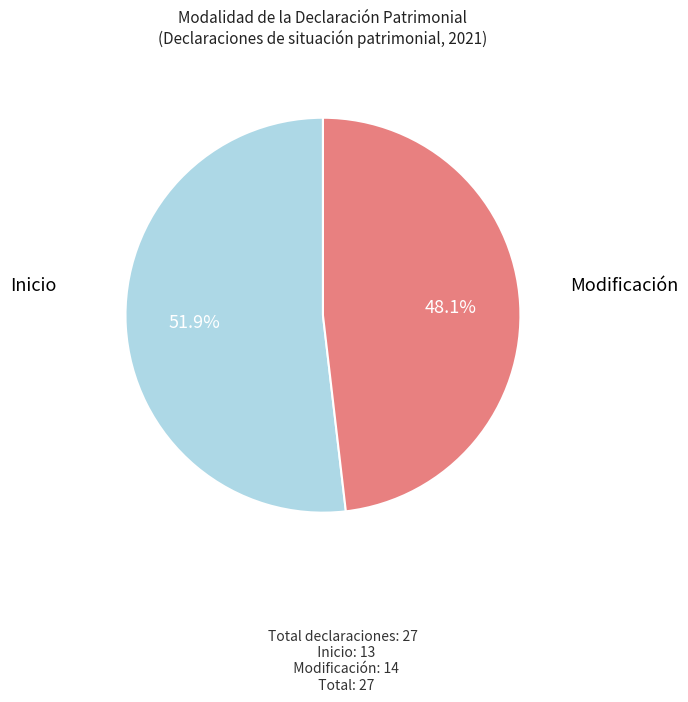

Does any single category account for the majority?

Yes